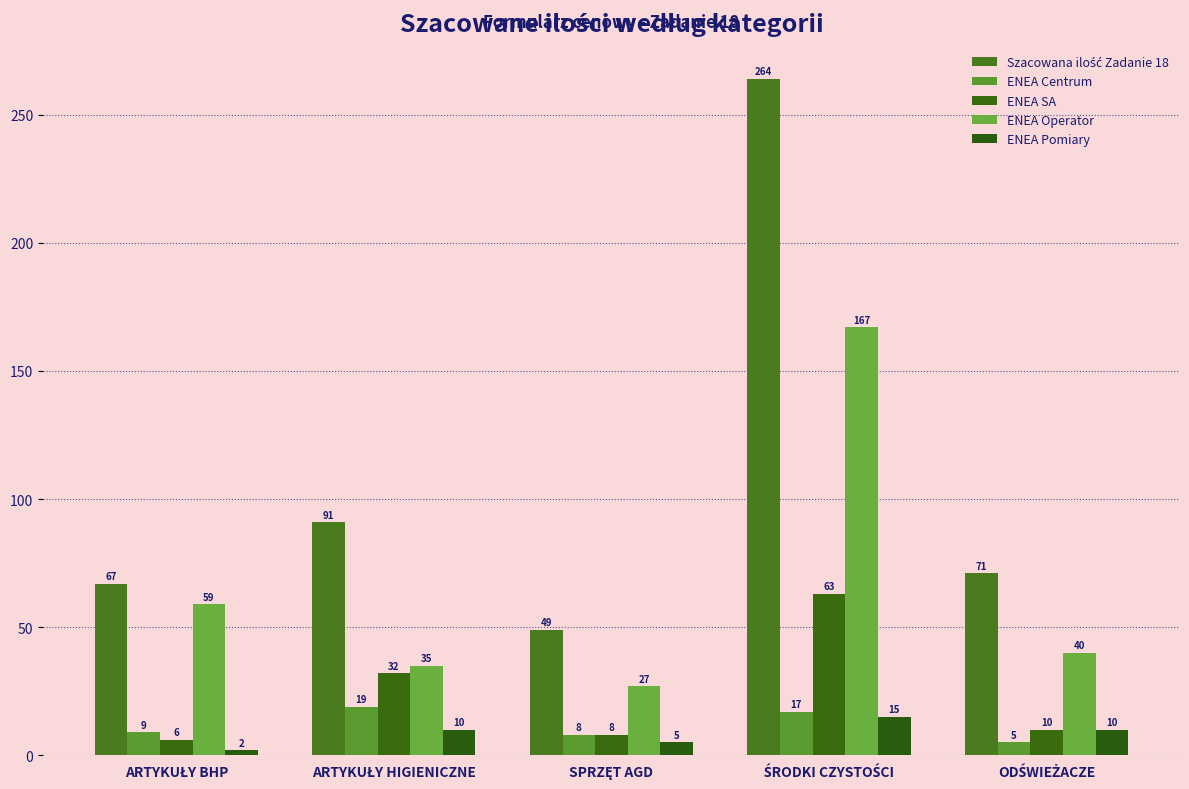

Which has a higher value, ŚRODKI CZYSTOŚCI or SPRZĘT AGD?

ŚRODKI CZYSTOŚCI